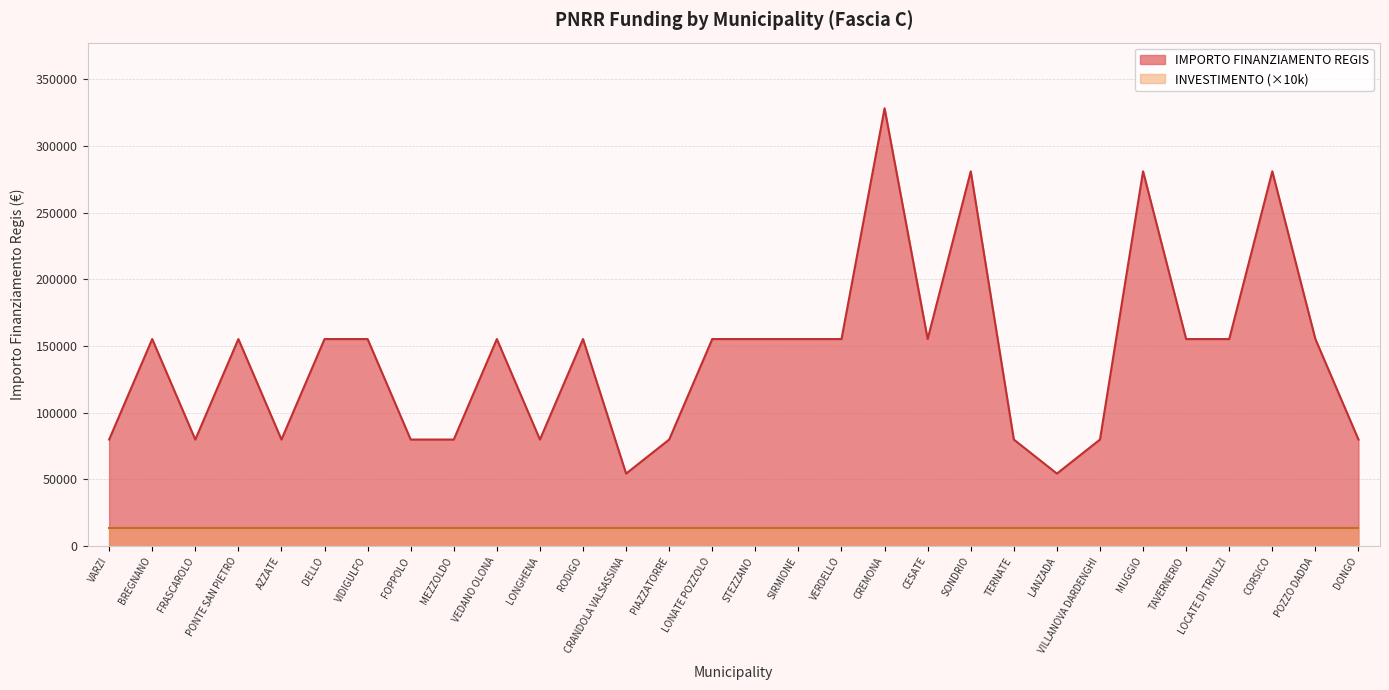

What is the ratio of the value at CESATE to the value at LONATE POZZOLO?

1.0